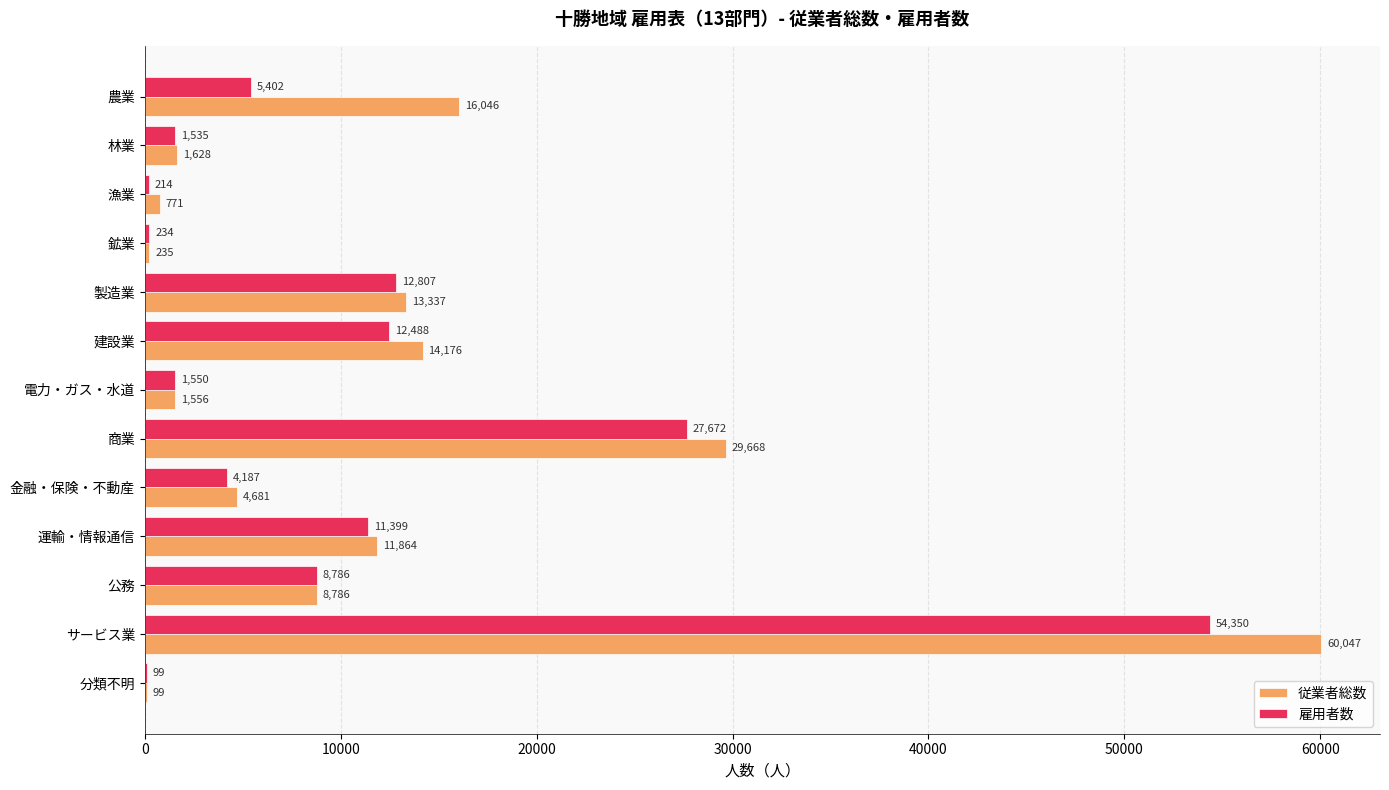

Which series has the largest total across all categories?

従業者総数